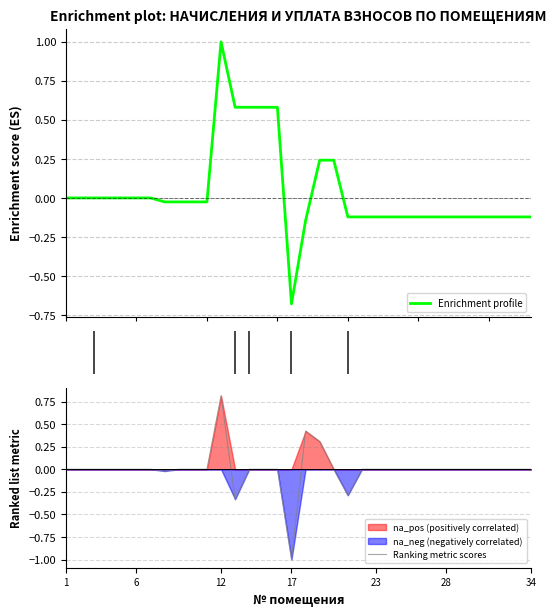

Does the chart display data point markers on the line(s)?

No